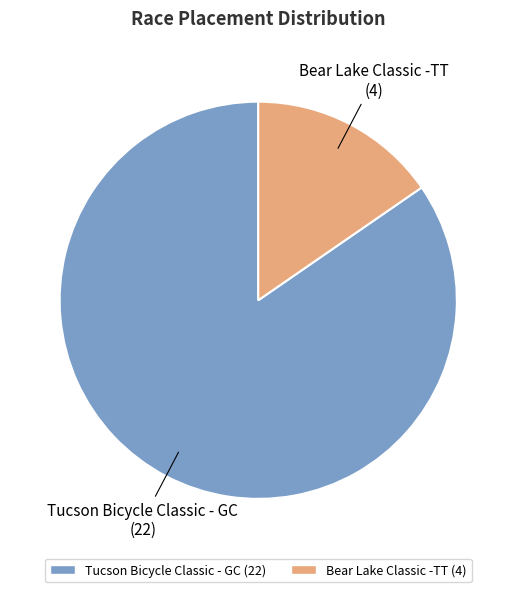

Is it true that Tucson Bicycle Classic - GC is 85% of the pie?

True